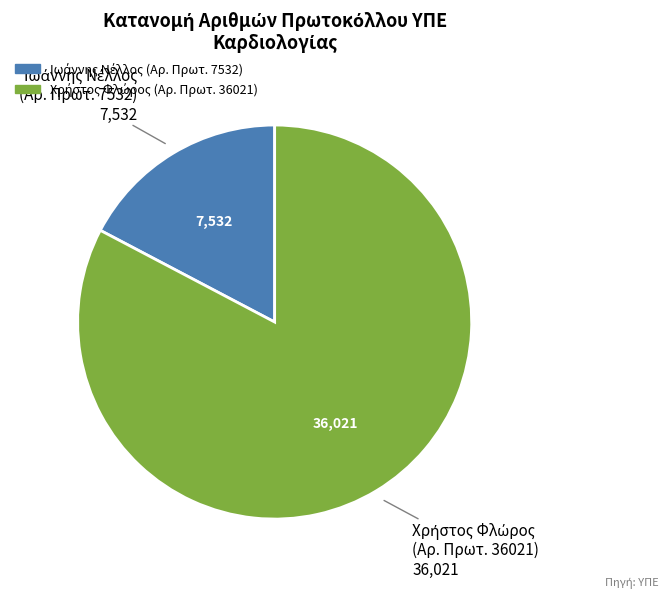

Is there a majority slice in this chart?

Yes